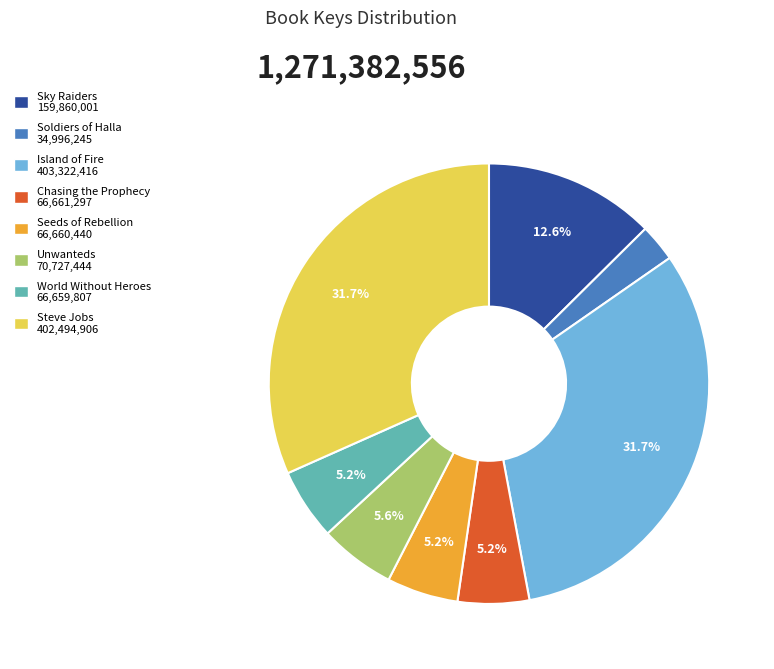

What is the smallest slice in the pie chart?

Soldiers of Halla